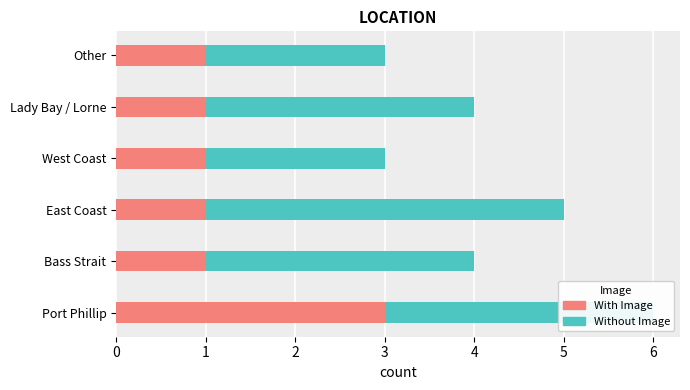

What is the average value of the With Image series?

1